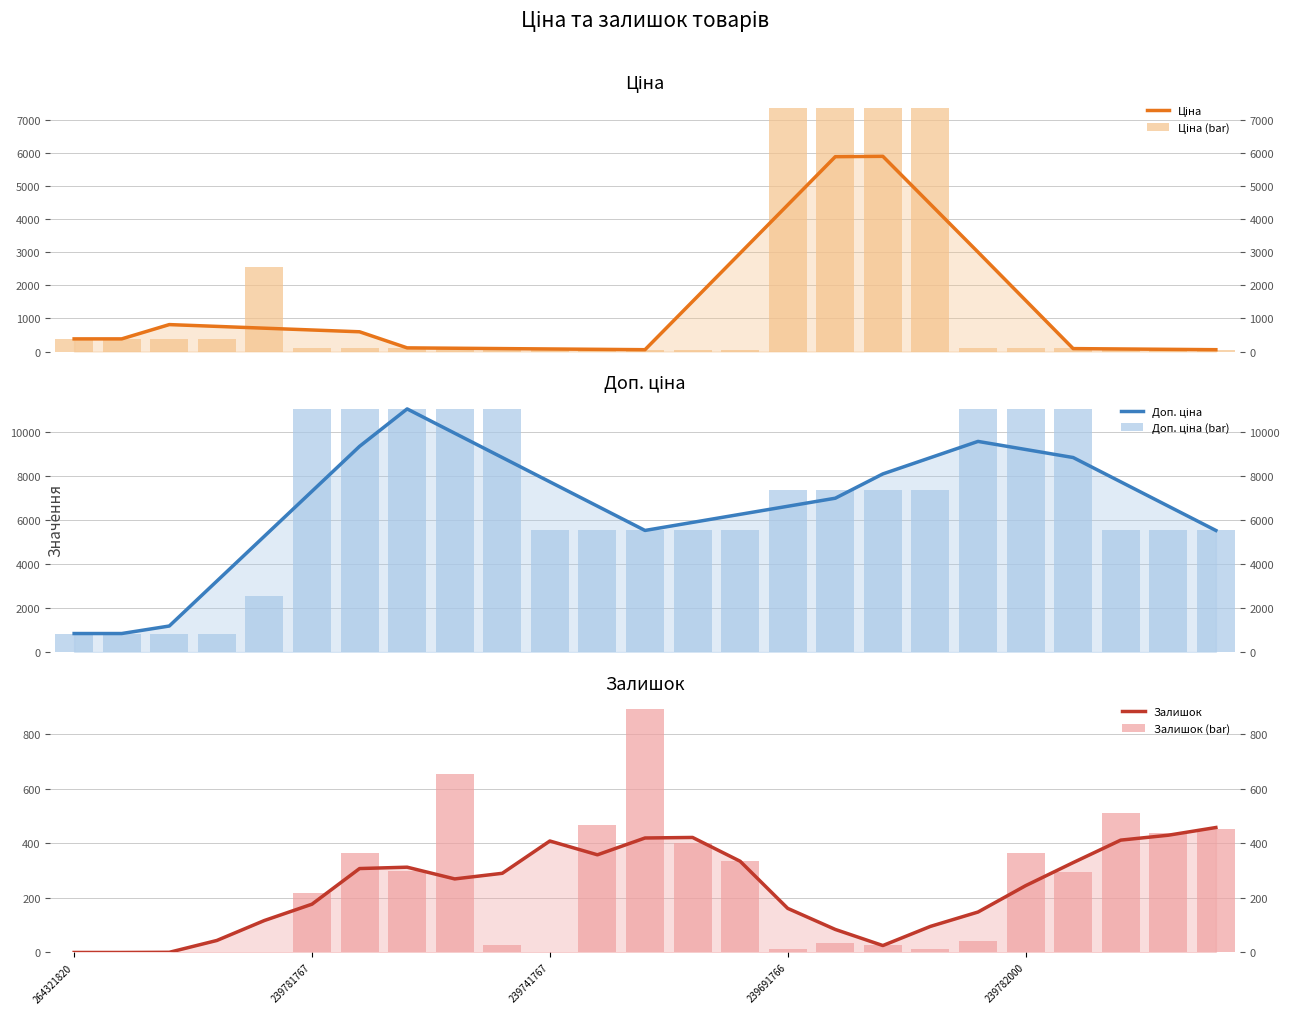

Reading right to left, list all the values displayed in this chart.

Ціна: 55.3	66.3	77.4	88.4	1549.4	3010.4	4460.3	5910.3	5899.2	4438.2	2977.2	1516.3	55.3	66.3	77.4	88.4	99.5	110.5	597.6	652.1	706.5	761.0	815.5	382.9	382.9
Ціна (bar): 55.3	55.3	55.3	110.5	110.5	110.5	7360.2	7360.2	7360.2	7360.2	55.3	55.3	55.3	55.3	55.3	110.5	110.5	110.5	110.5	110.5	2545.8	382.9	382.9	382.9	382.9
Доп. ціна: 5528.0	6633.4	7738.8	8844.2	9210.6	9577.1	8838.1	8099.2	6993.8	6627.3	6260.9	5894.4	5528.0	6633.4	7738.8	8844.2	9949.6	11055.0	9353.2	7310.2	5267.2	3224.2	1181.2	840.0	840.0
Доп. ціна (bar): 5528.0	5528.0	5528.0	11055.0	11055.0	11055.0	7360.2	7360.2	7360.2	7360.2	5528.0	5528.0	5528.0	5528.0	5528.0	11055.0	11055.0	11055.0	11055.0	11055.0	2546.0	840.0	840.0	840.0	840.0
Залишок: 458.0	429.8	411.8	329.4	244.8	148.2	95.6	25.4	84.4	161.6	334.4	421.6	419.6	358.0	408.6	290.2	269.6	312.6	307.6	177.0	117.2	44.0	0.6	0.0	0.0
Залишок (bar): 453.0	437.0	510.0	296.0	363.0	41.0	14.0	27.0	33.0	12.0	336.0	400.0	891.0	469.0	2.0	28.0	653.0	299.0	366.0	217.0	3.0	0.0	0.0	0.0	0.0